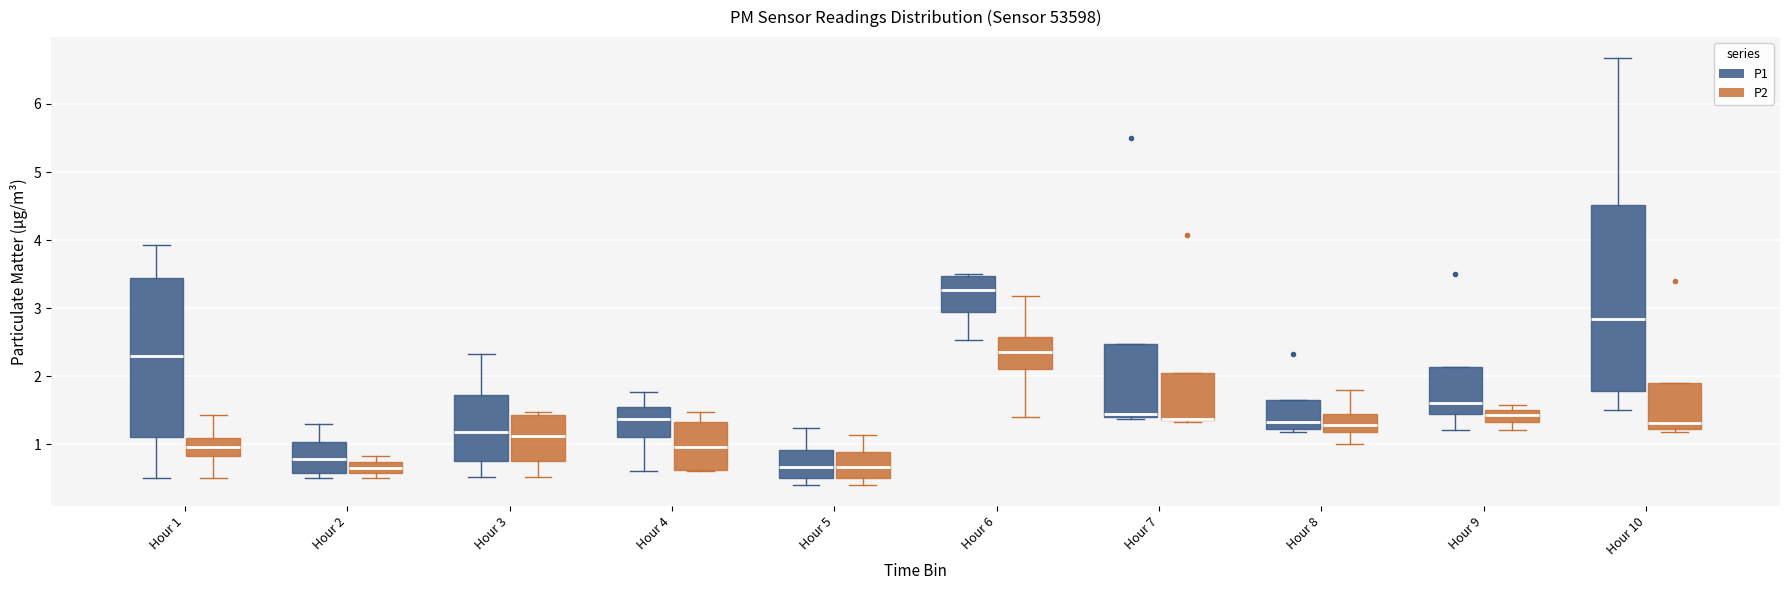

Reading left to right, read every box against the y-axis: the position of its median line, the range the box covers, and the ends of its whiskers. The values are not printed on the chart, so give them approximately, as read against the axis.

Hour 1 (P1): median 2.3, box 1.1 to 3.4, whiskers 0.5 to 3.9
Hour 1 (P2): median 1.0, box 0.8 to 1.1, whiskers 0.5 to 1.4
Hour 2 (P1): median 0.8, box 0.6 to 1.0, whiskers 0.5 to 1.3
Hour 2 (P2): median 0.7 (inside the box), box 0.6 to 0.7, whiskers 0.5 to 0.8
Hour 3 (P1): median 1.2, box 0.8 to 1.7, whiskers 0.5 to 2.3
Hour 3 (P2): median 1.1, box 0.8 to 1.4, whiskers 0.5 to 1.5
Hour 4 (P1): median 1.4, box 1.1 to 1.5, whiskers 0.6 to 1.8
Hour 4 (P2): median 1.0, box 0.6 to 1.3, whiskers 0.6 to 1.5
Hour 5 (P1): median 0.7, box 0.5 to 0.9, whiskers 0.4 to 1.2
Hour 5 (P2): median 0.7, box 0.5 to 0.9, whiskers 0.4 to 1.1
Hour 6 (P1): median 3.3, box 2.9 to 3.5, whiskers 2.5 to 3.5
Hour 6 (P2): median 2.4, box 2.1 to 2.6, whiskers 1.4 to 3.2
Hour 7 (P1): median 1.4 (just above the box's lower edge), box 1.4 to 2.5, whiskers 1.4 to 2.5
Hour 7 (P2): median 1.4 (drawn on the box's lower edge), box 1.4 to 2.0, whiskers 1.3 to 2.0
Hour 8 (P1): median 1.3, box 1.2 to 1.7, whiskers 1.2 (just below the box's lower edge) to 1.7
Hour 8 (P2): median 1.3, box 1.2 to 1.4, whiskers 1.0 to 1.8
Hour 9 (P1): median 1.6, box 1.4 to 2.1, whiskers 1.2 to 2.1
Hour 9 (P2): median 1.4, box 1.3 to 1.5, whiskers 1.2 to 1.6
Hour 10 (P1): median 2.8, box 1.8 to 4.5, whiskers 1.5 to 6.7
Hour 10 (P2): median 1.3, box 1.2 to 1.9, whiskers 1.2 (just below the box's lower edge) to 1.9